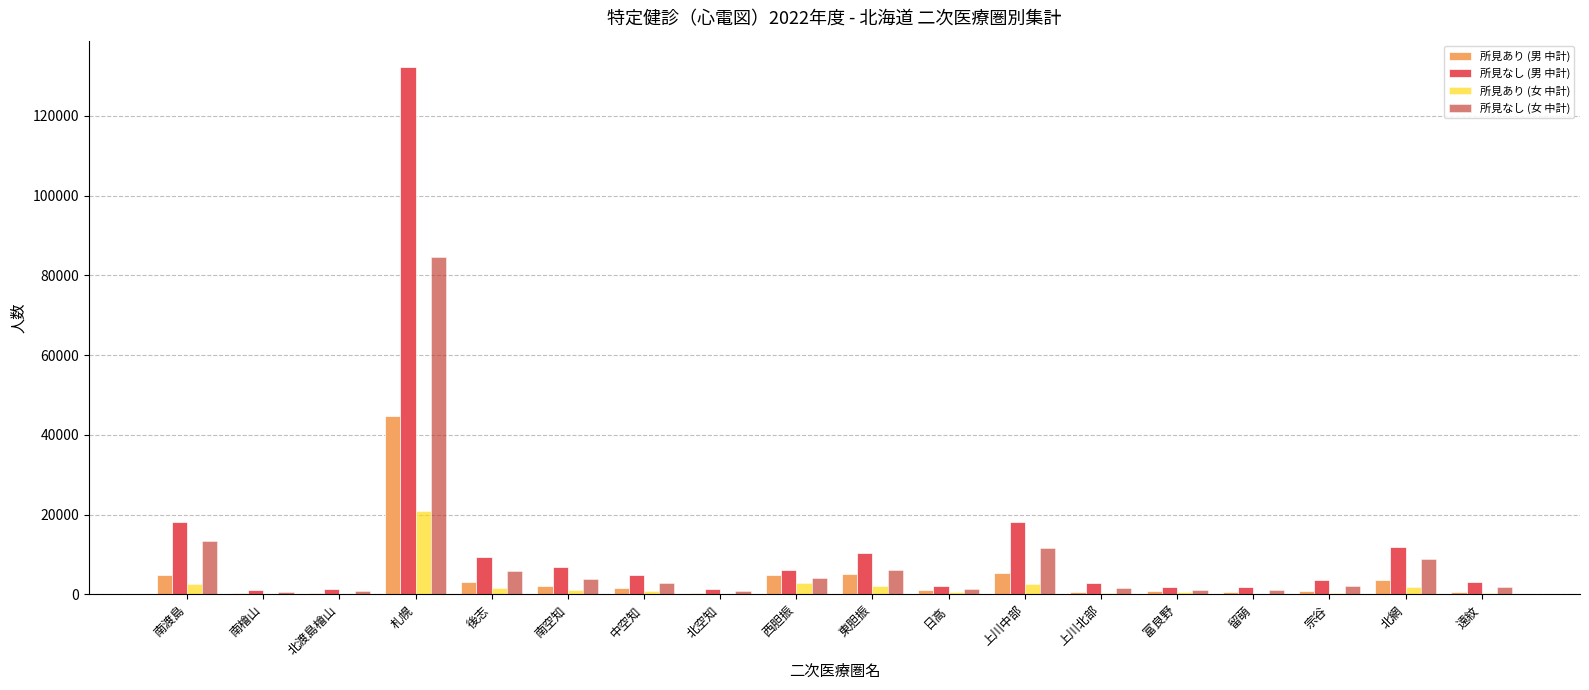

Read the 所見あり (女 中計) value at 富良野, to the nearest 10.

490